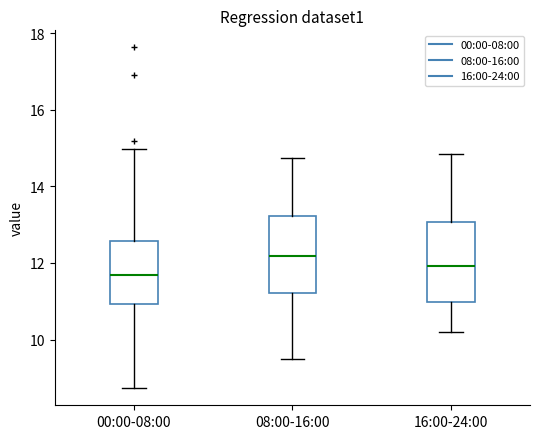

Where does the upper whisker of the box for 16:00-24:00 end on the y-axis? The values are not printed on the chart, so give them approximately, as read against the axis.

14.8